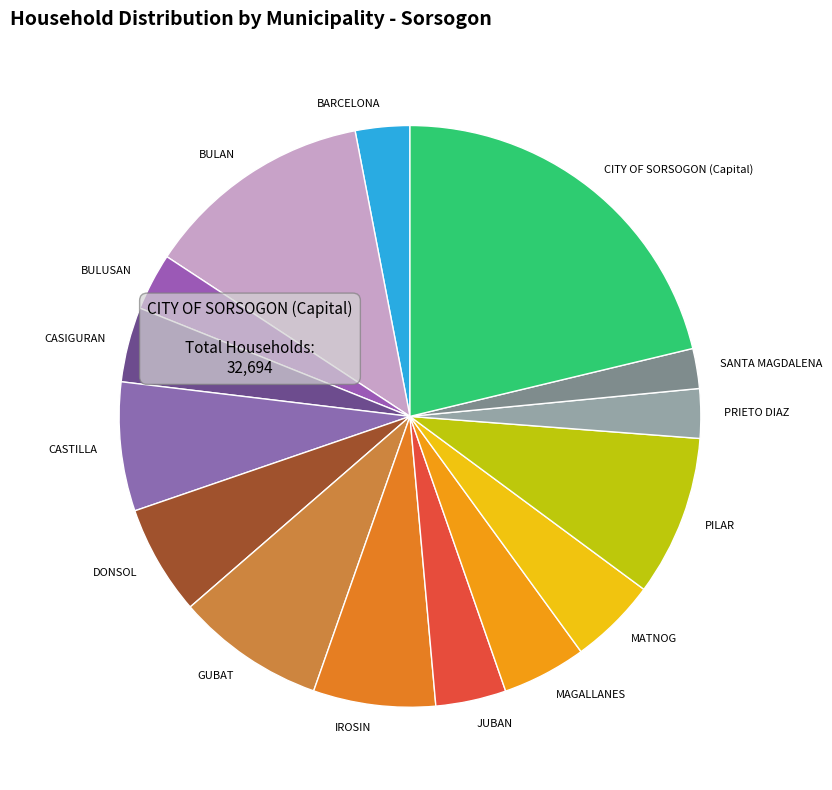

True or false: BULAN accounts for 13% of the total.

True